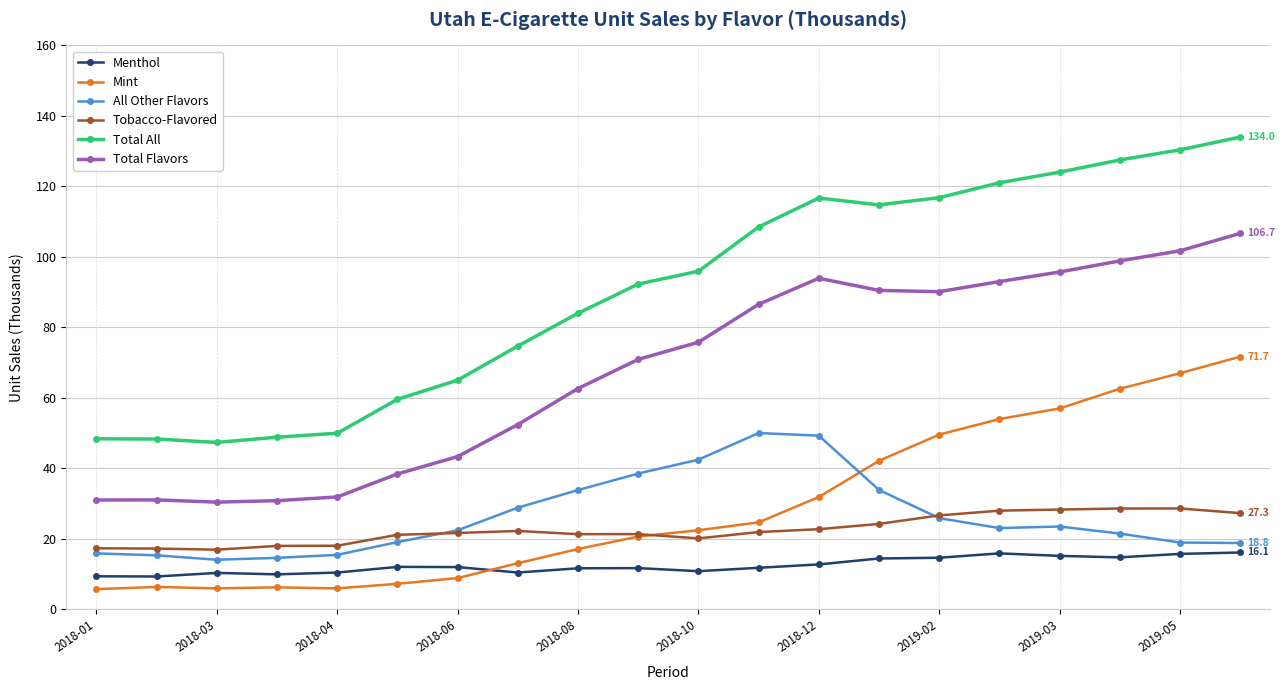

How many lines are shown in the chart?

6